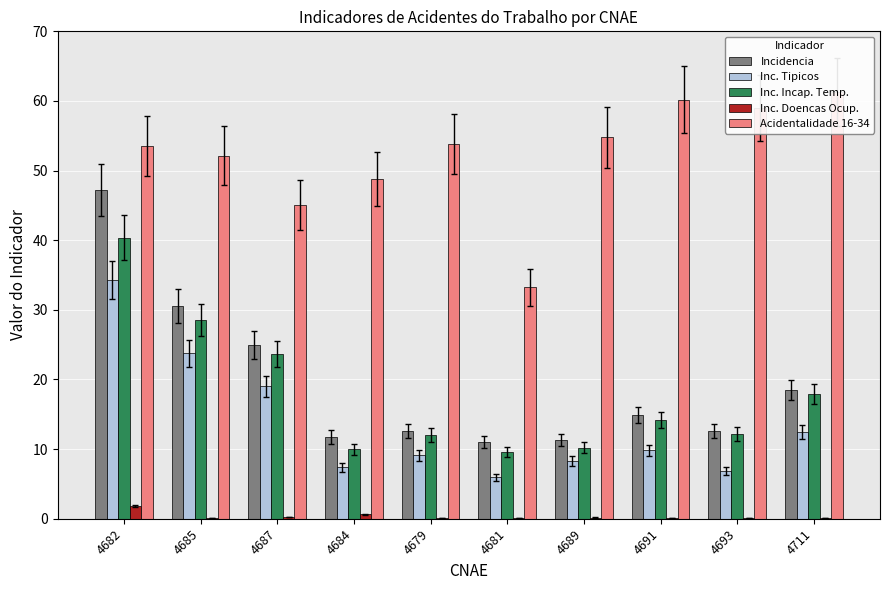

The Inc. Doencas Ocup. series shows 0.2 at 4689. True or false?

True